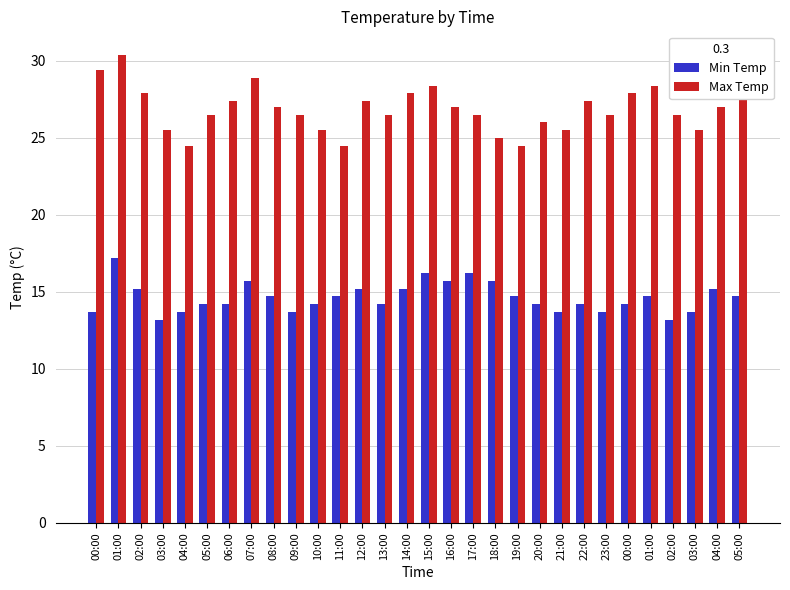

How many distinct data groups are displayed?

2